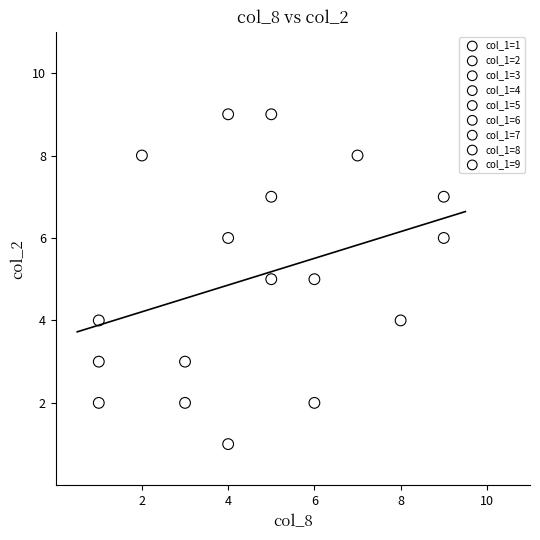

What are all the series names shown in the legend?

col_1=1, col_1=2, col_1=3, col_1=4, col_1=5, col_1=6, col_1=7, col_1=8, col_1=9